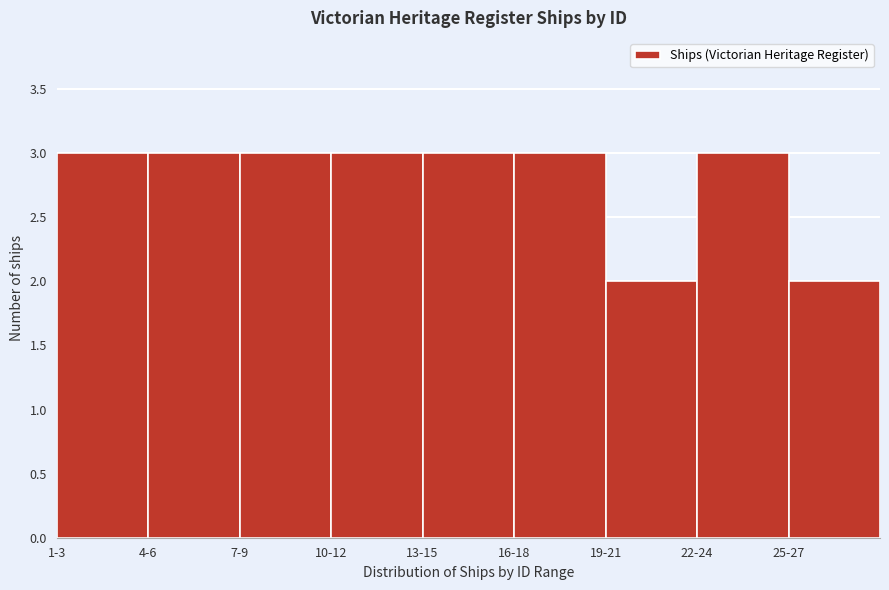

Reading left to right, extract all data points from this chart.

3	3	3	3	3	3	2	3	2